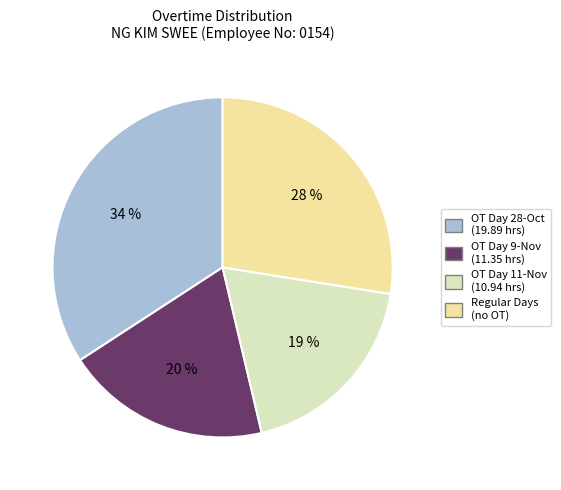

To the nearest percent, what is the difference between the largest and smallest slice percentages?

15%